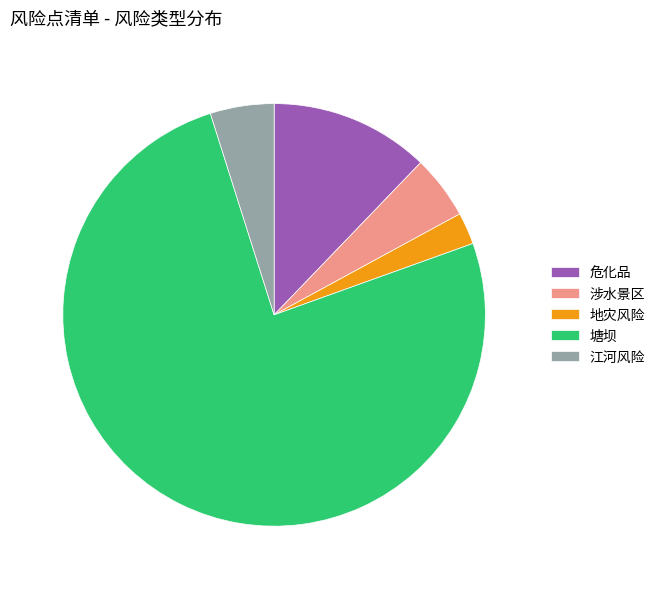

How many slices are in this pie chart?

5